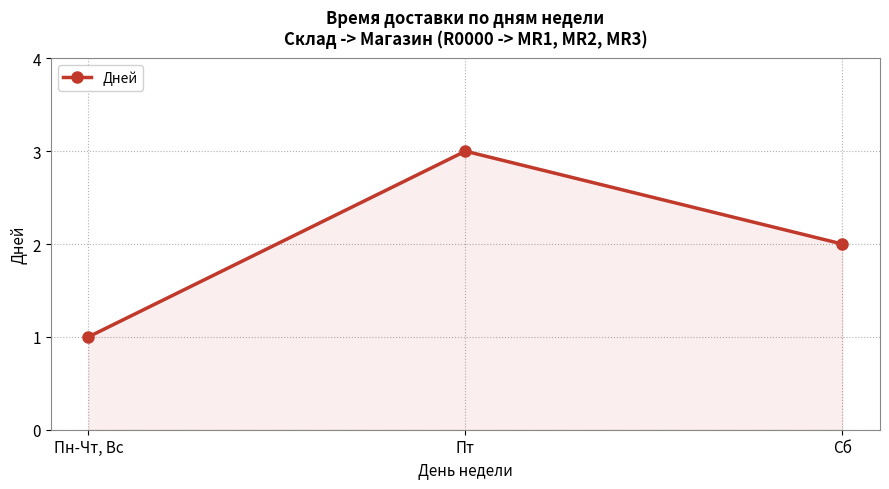

Rank the categories by value from highest to lowest.

Пт, Сб, Пн-Чт, Вс